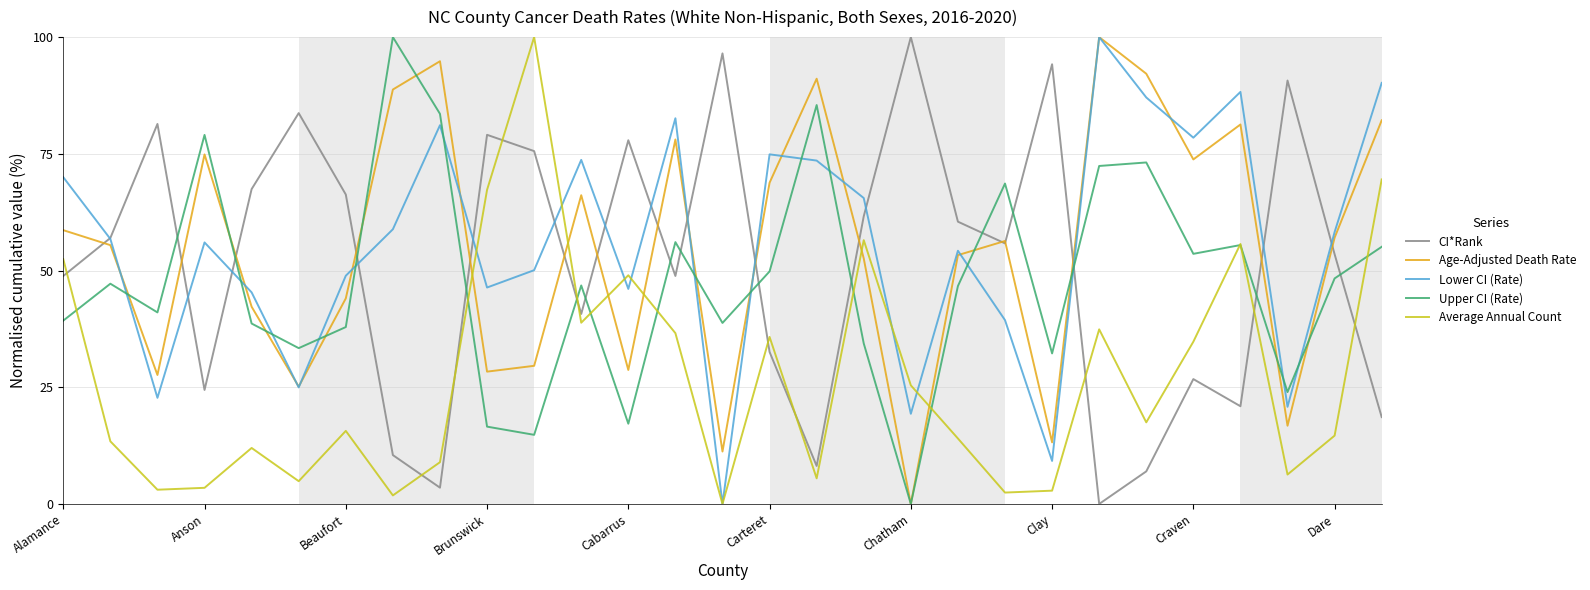

Which series ends up on top after the final intersection of CI*Rank and Lower CI (Rate)?

Lower CI (Rate)